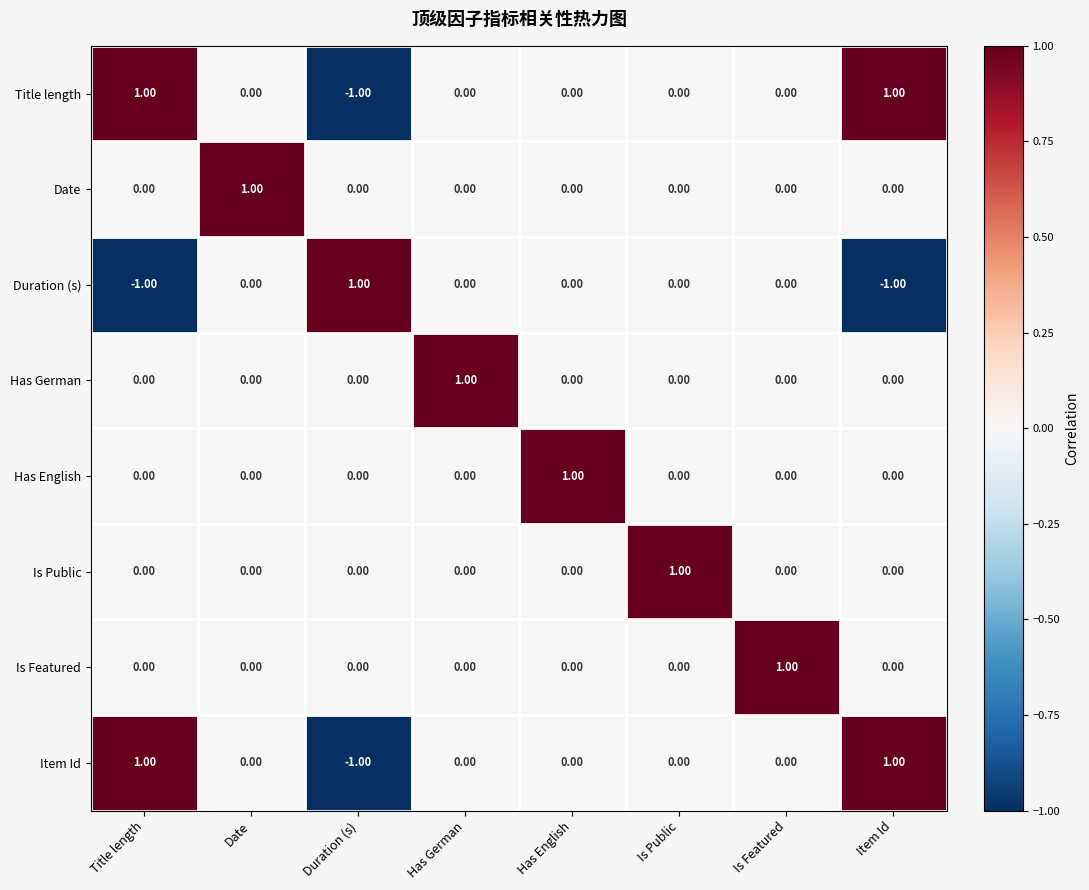

At which label does Is Public reach its peak?

Is Public